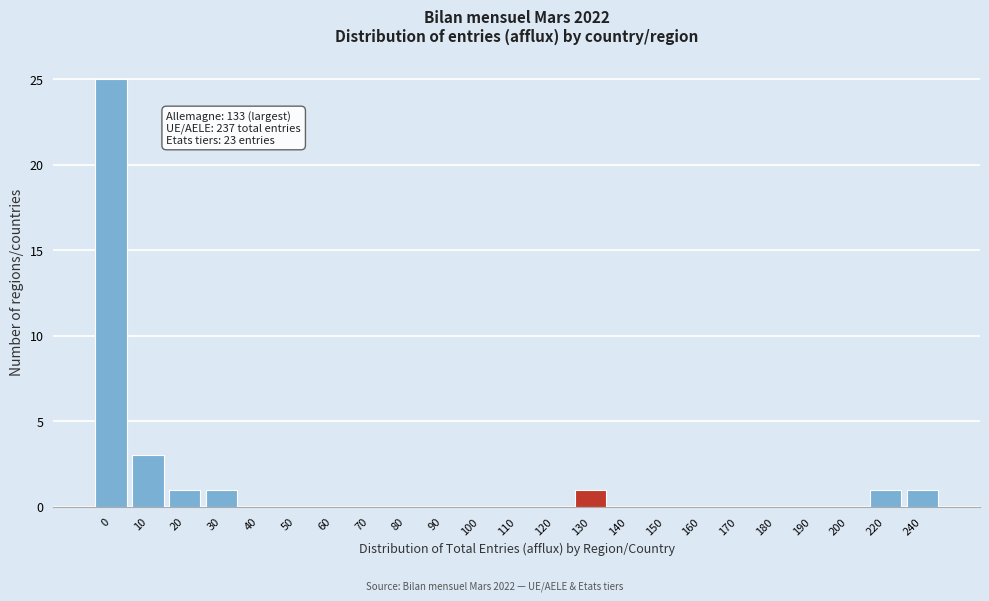

Reading left to right, extract all data points from this chart.

0=25	10=3	20=1	30=1	40=0	50=0	60=0	70=0	80=0	90=0	100=0	110=0	120=0	130=1	140=0	150=0	160=0	170=0	180=0	190=0	200=0	220=1	240=1